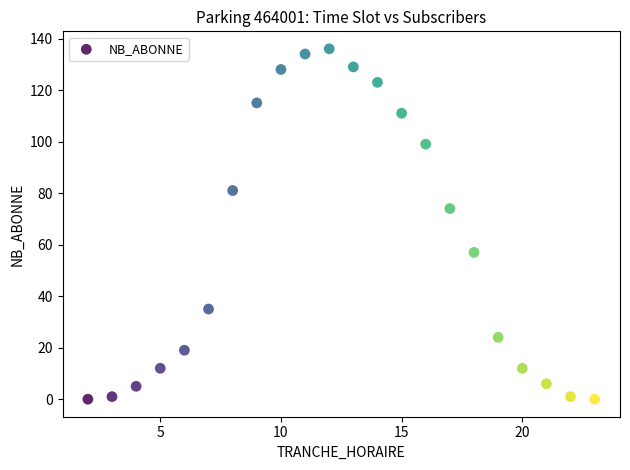

What is the range of X values (max minus min)?

21